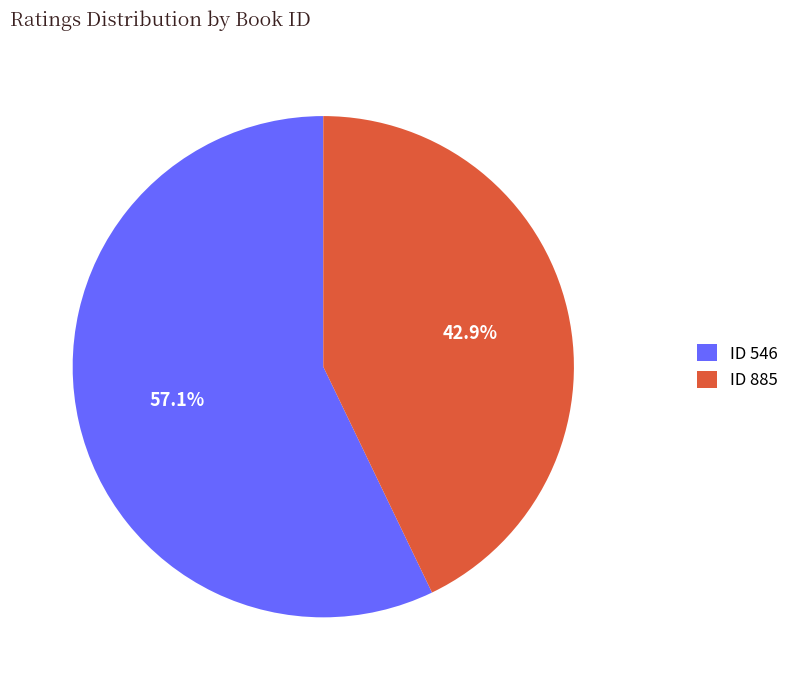

How many slices are in this pie chart?

2